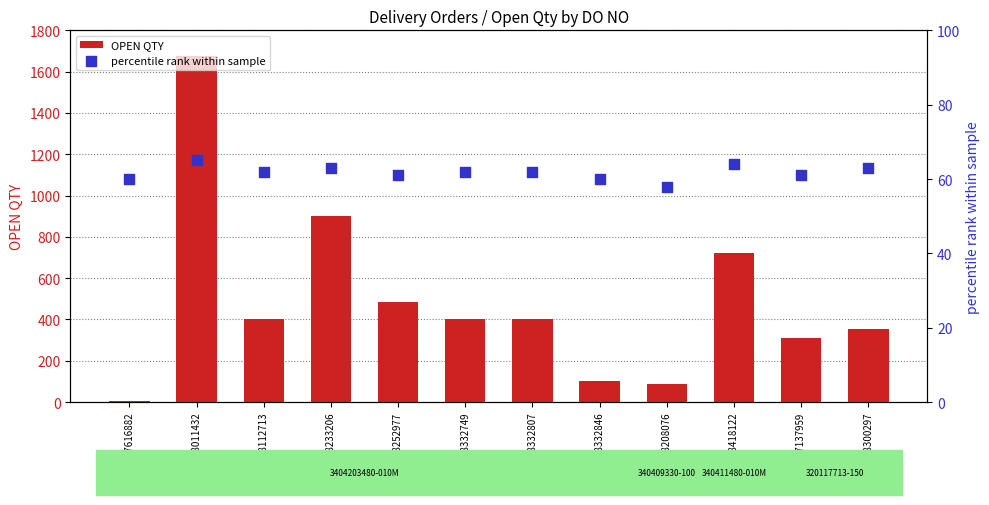

Which series has the largest total across all categories?

OPEN QTY